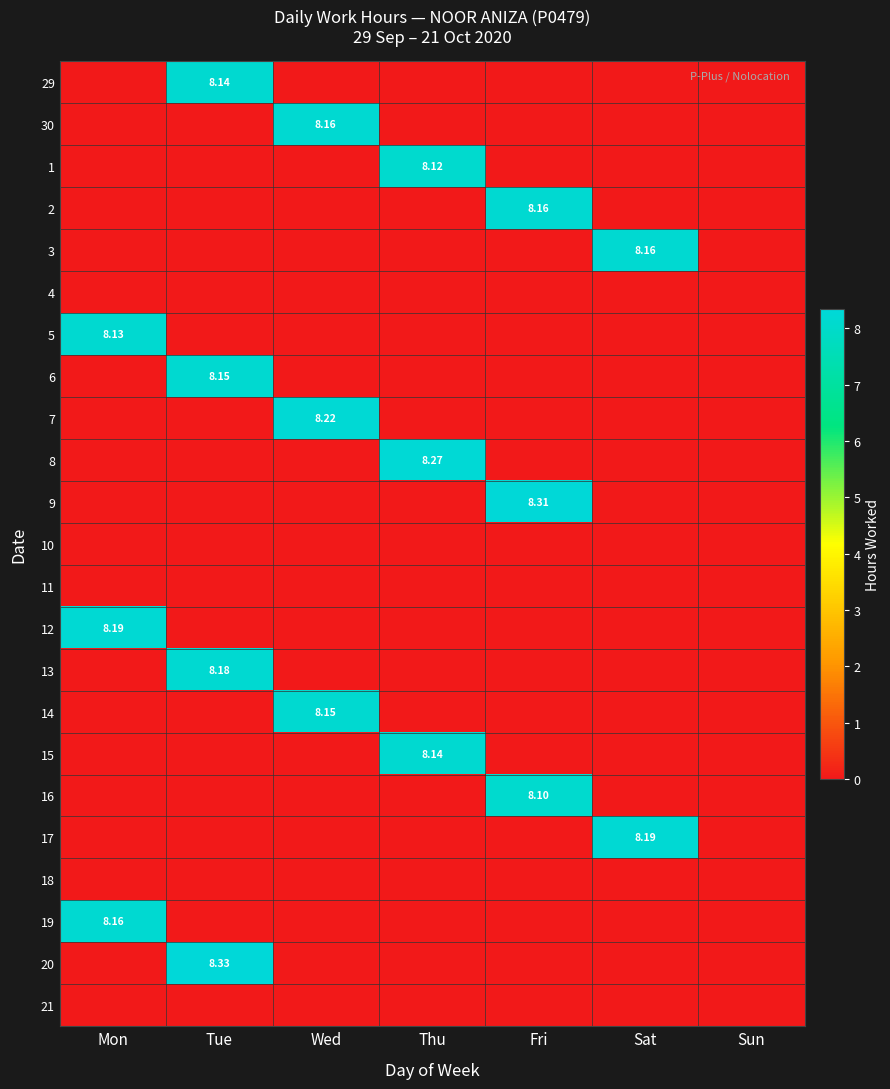

Between Tue and Wed, which is larger?

Tue